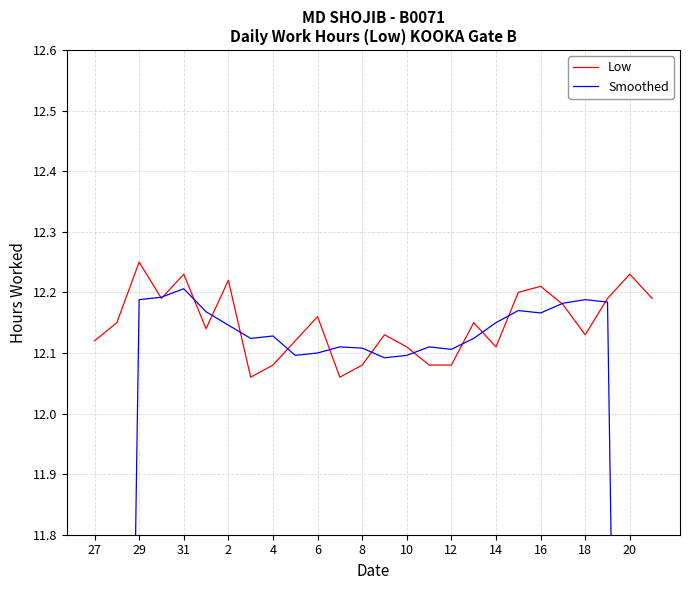

Rank the series by their average value, from highest to lowest.

Low, Smoothed